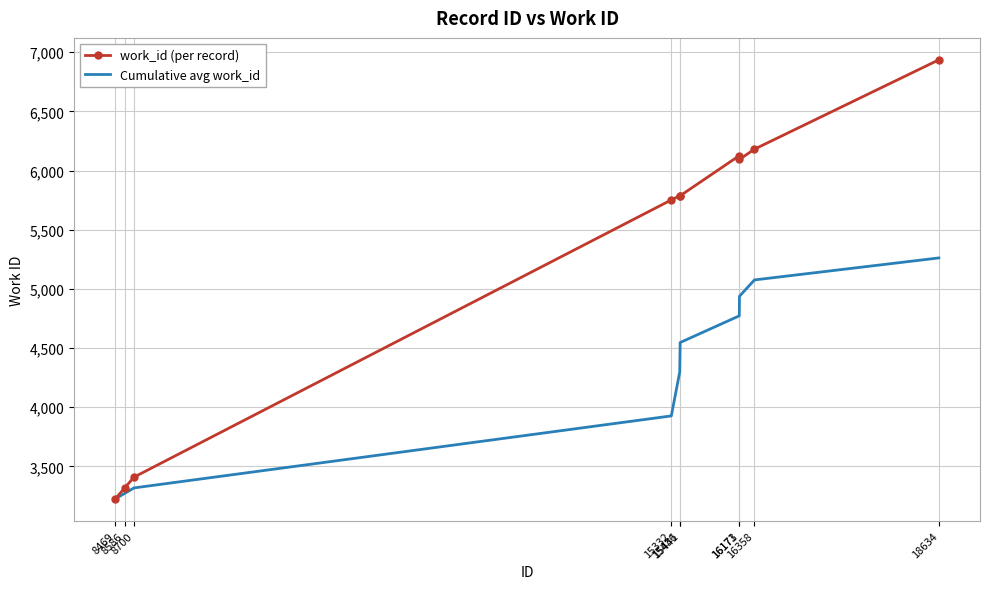

True or false: Cumulative avg work_id has more than 0 interior local peaks.

False